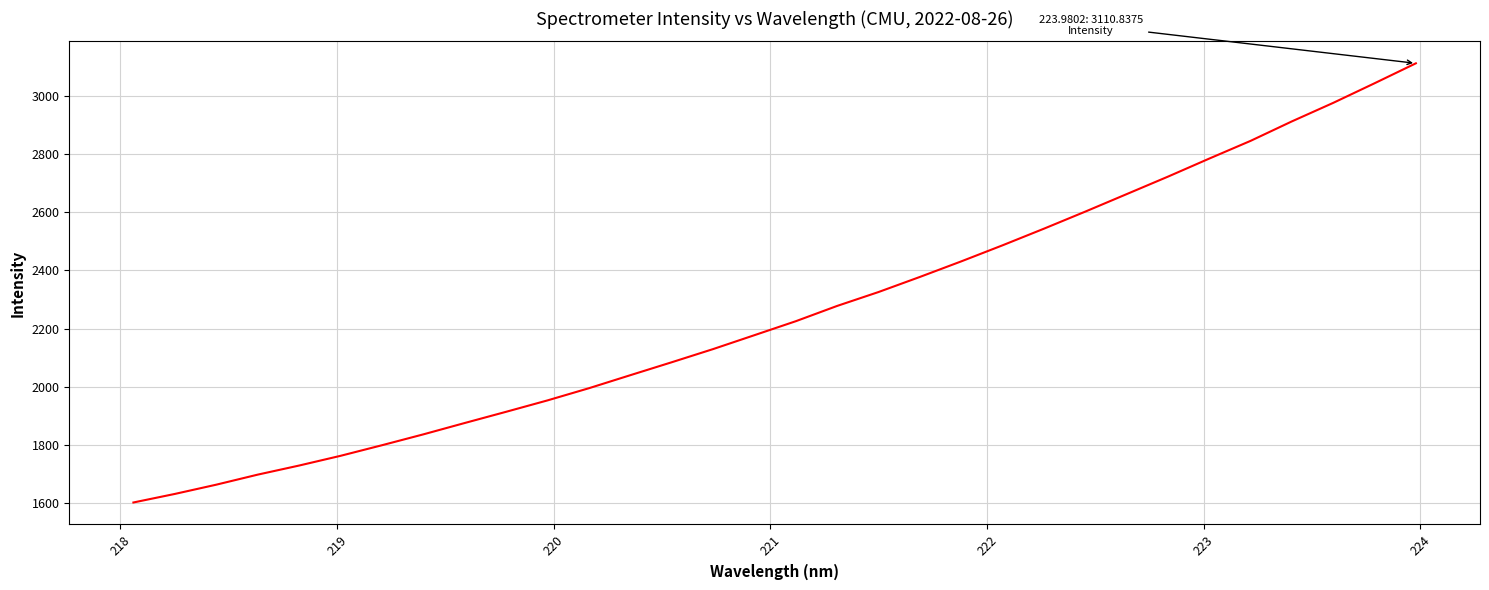

What is the maximum value shown in the chart?

3110.8